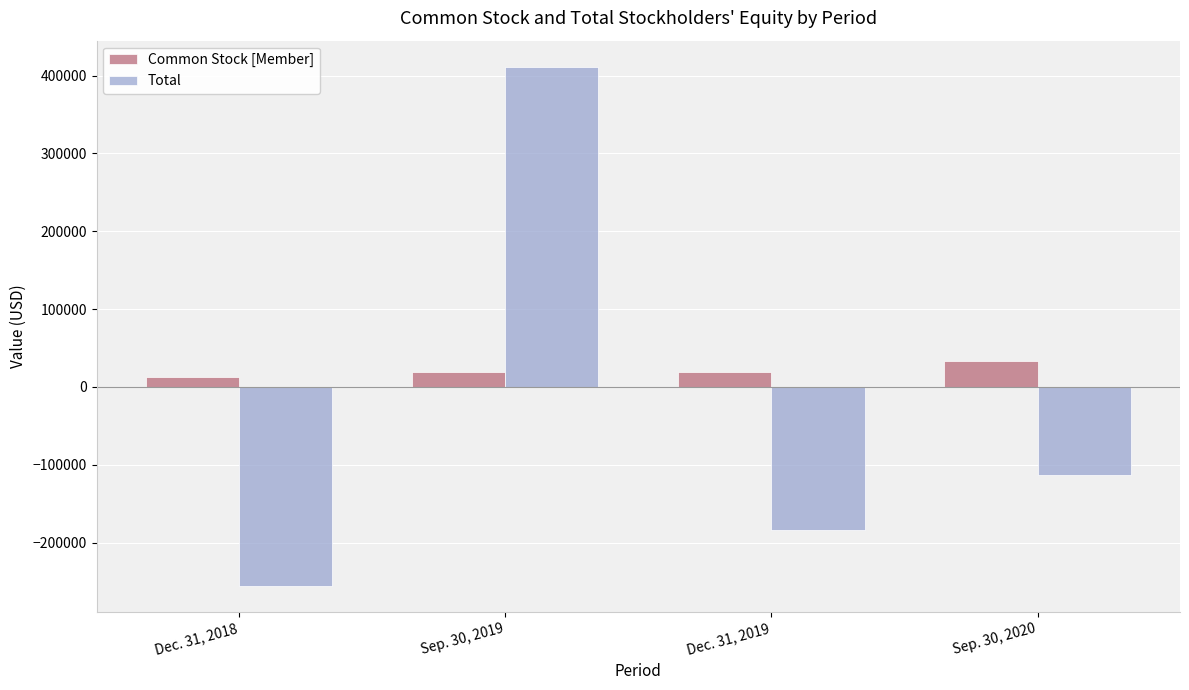

How many data points in Common Stock [Member] are less than 19830?

2